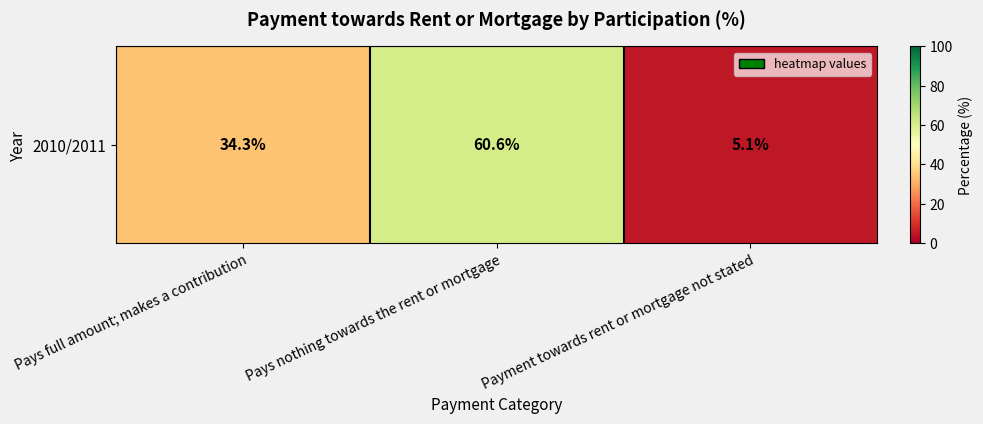

What is the difference between the maximum and minimum values?

55.5